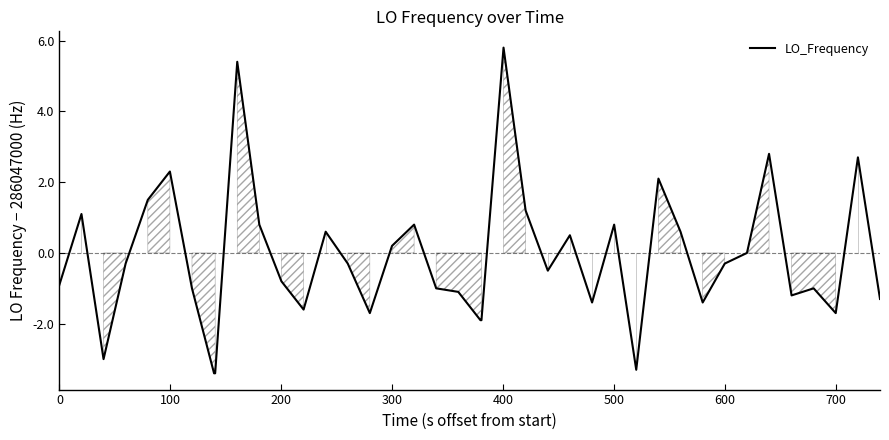

Count the number of categories in the chart.

40